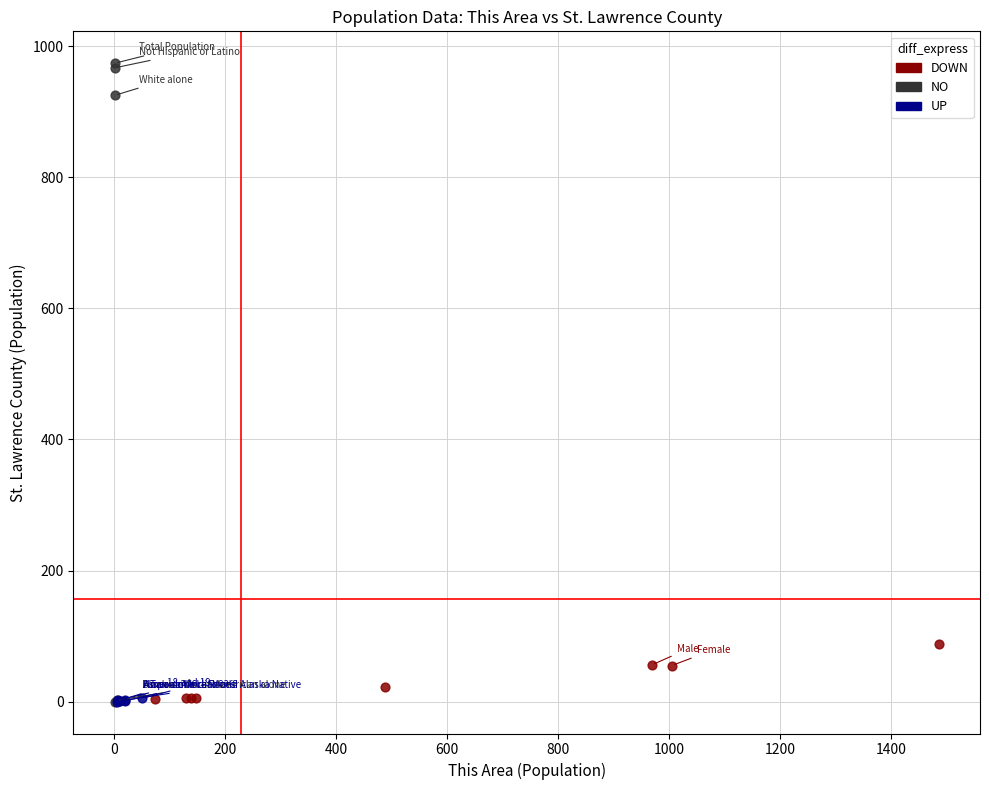

Which series has the widest spread of Y values?

NO